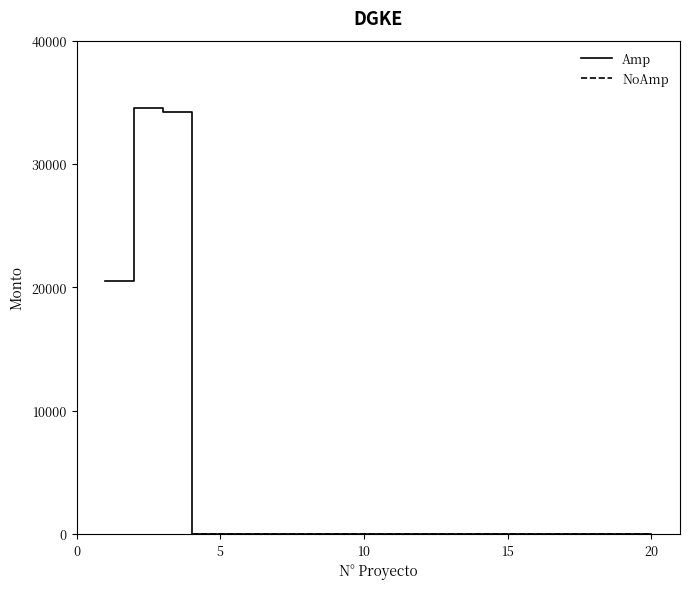

True or false: there are more than 0 points higher than both neighbors.

True